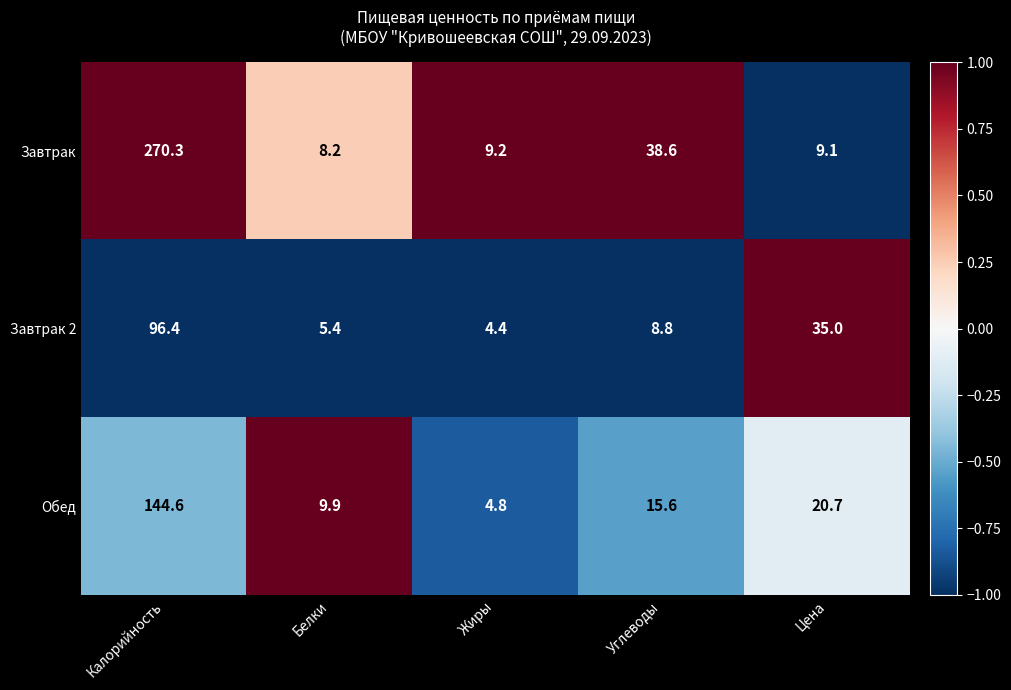

At which category is the sum across all series the highest?

Калорийность